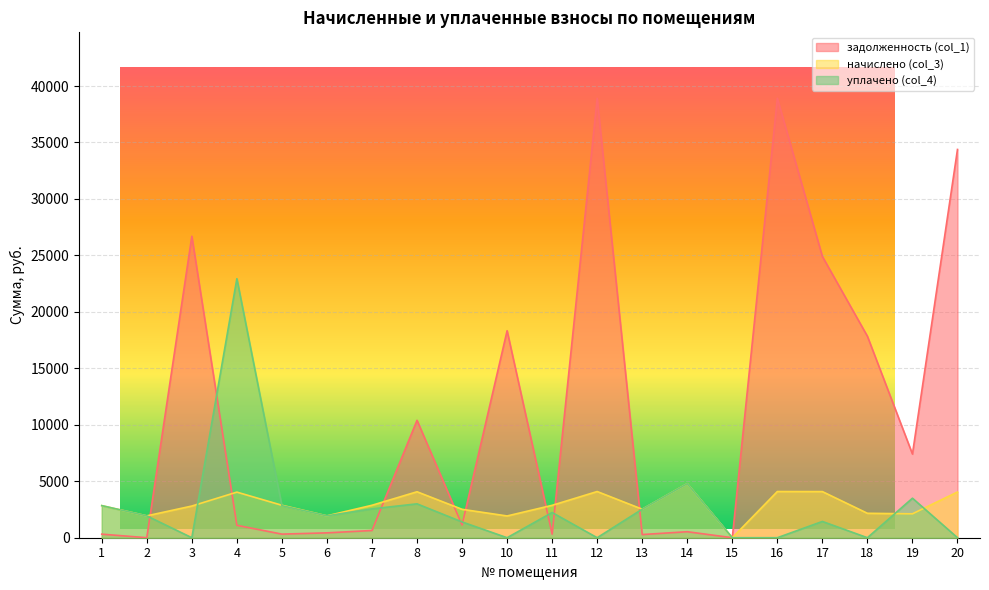

Which series changed the most between 1 and 16?

задолженность (col_1)